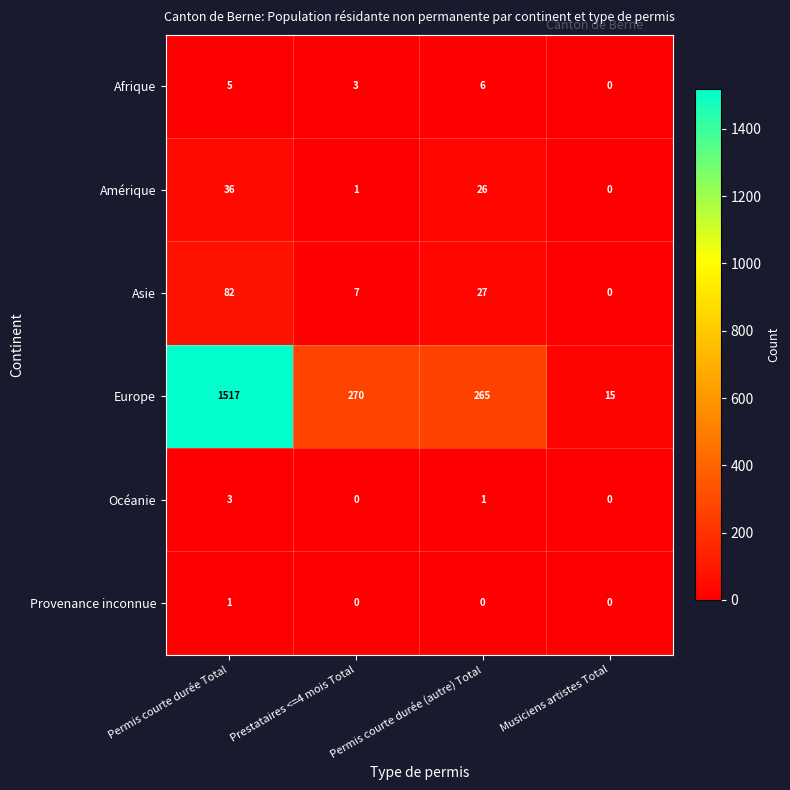

Which series changed the most between Permis courte durée (autre) Total and Musiciens artistes Total?

Europe